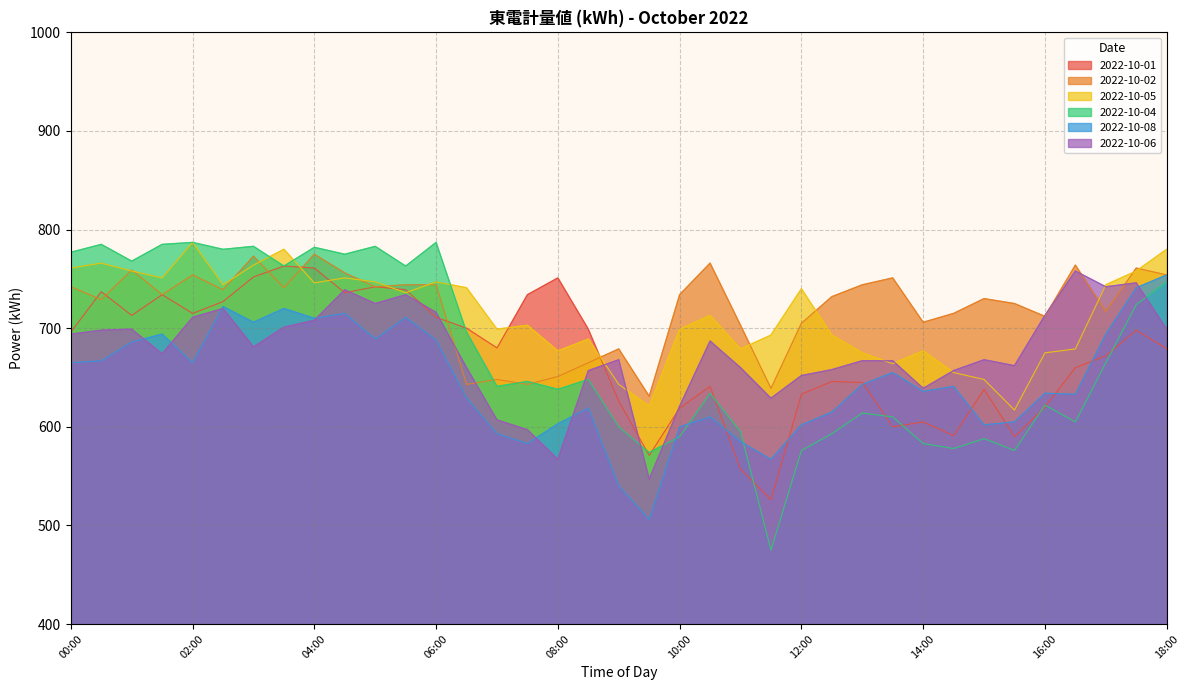

List the series in order of their peak value, highest first.

2022-10-05, 2022-10-04, 2022-10-02, 2022-10-01, 2022-10-06, 2022-10-08